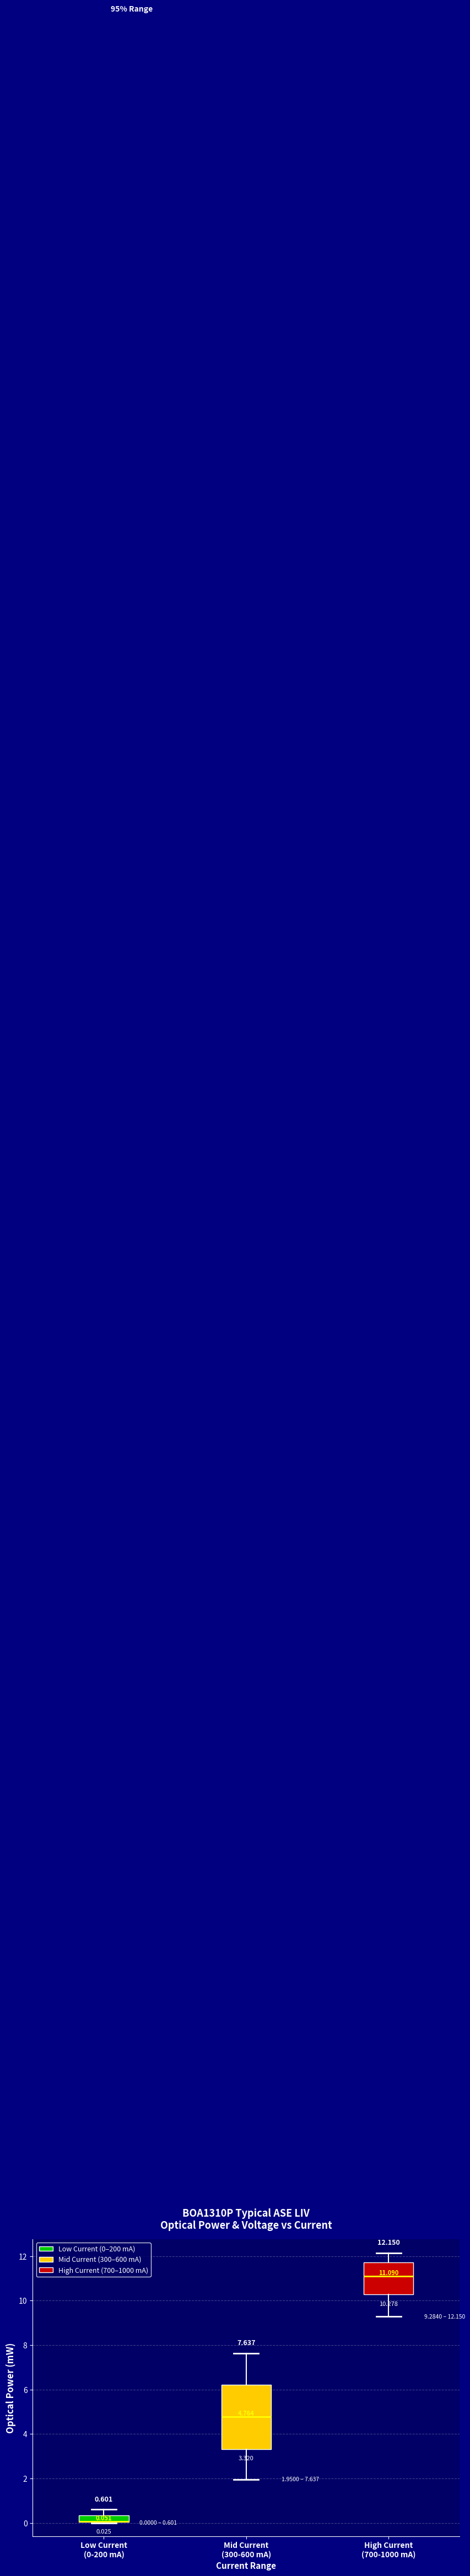

Which box is the tallest, from its lower edge to its upper edge?

Mid Current (300-600 mA)